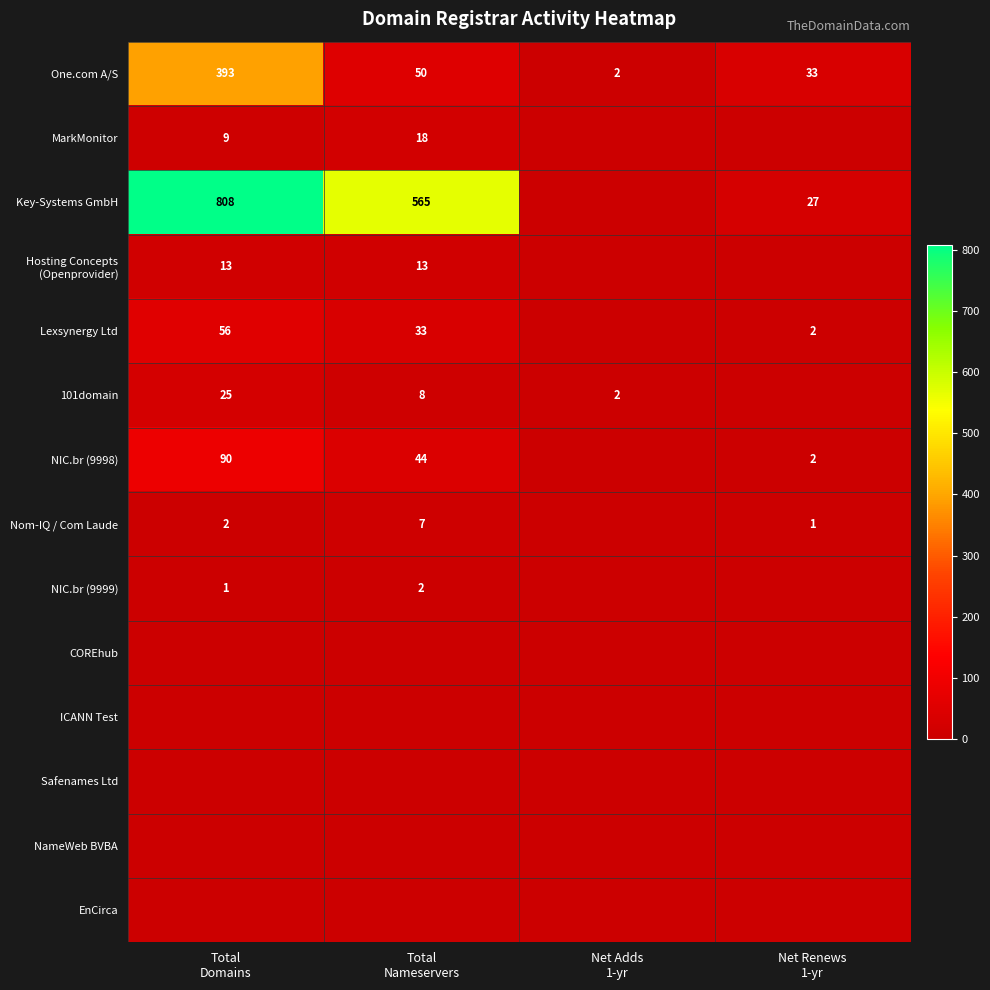

How many values in the 101domain series are below 8?

2